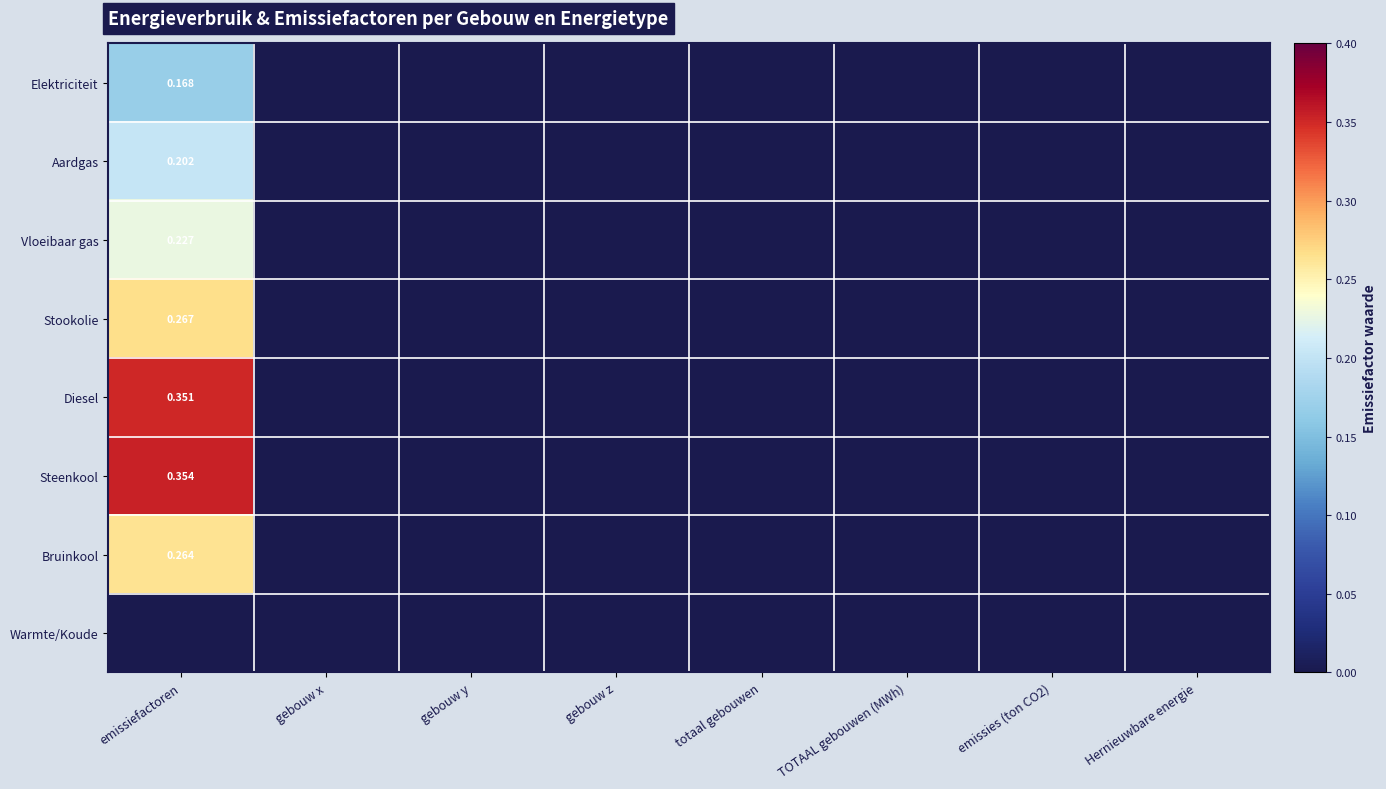

What is the difference between the maximum and minimum values in the Steenkool series?

0.4